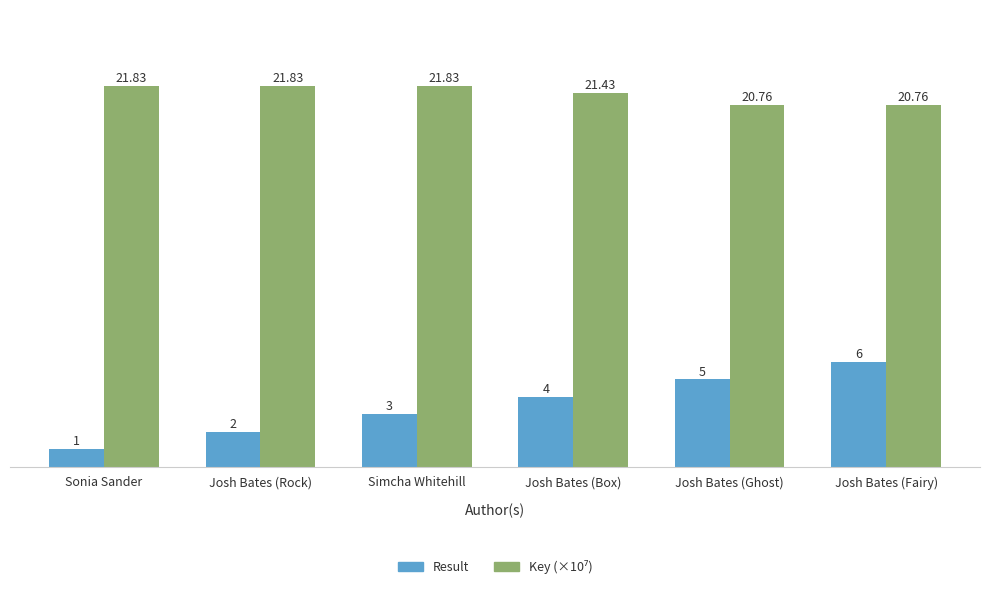

Rank the categories by Result value from highest to lowest.

Josh Bates (Fairy), Josh Bates (Ghost), Josh Bates (Box), Simcha Whitehill, Josh Bates (Rock), Sonia Sander